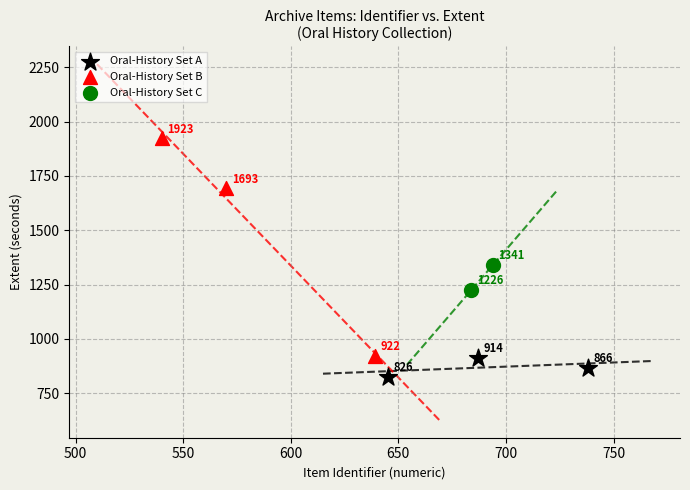

Which series has the largest Y range (max minus min)?

Oral-History Set B